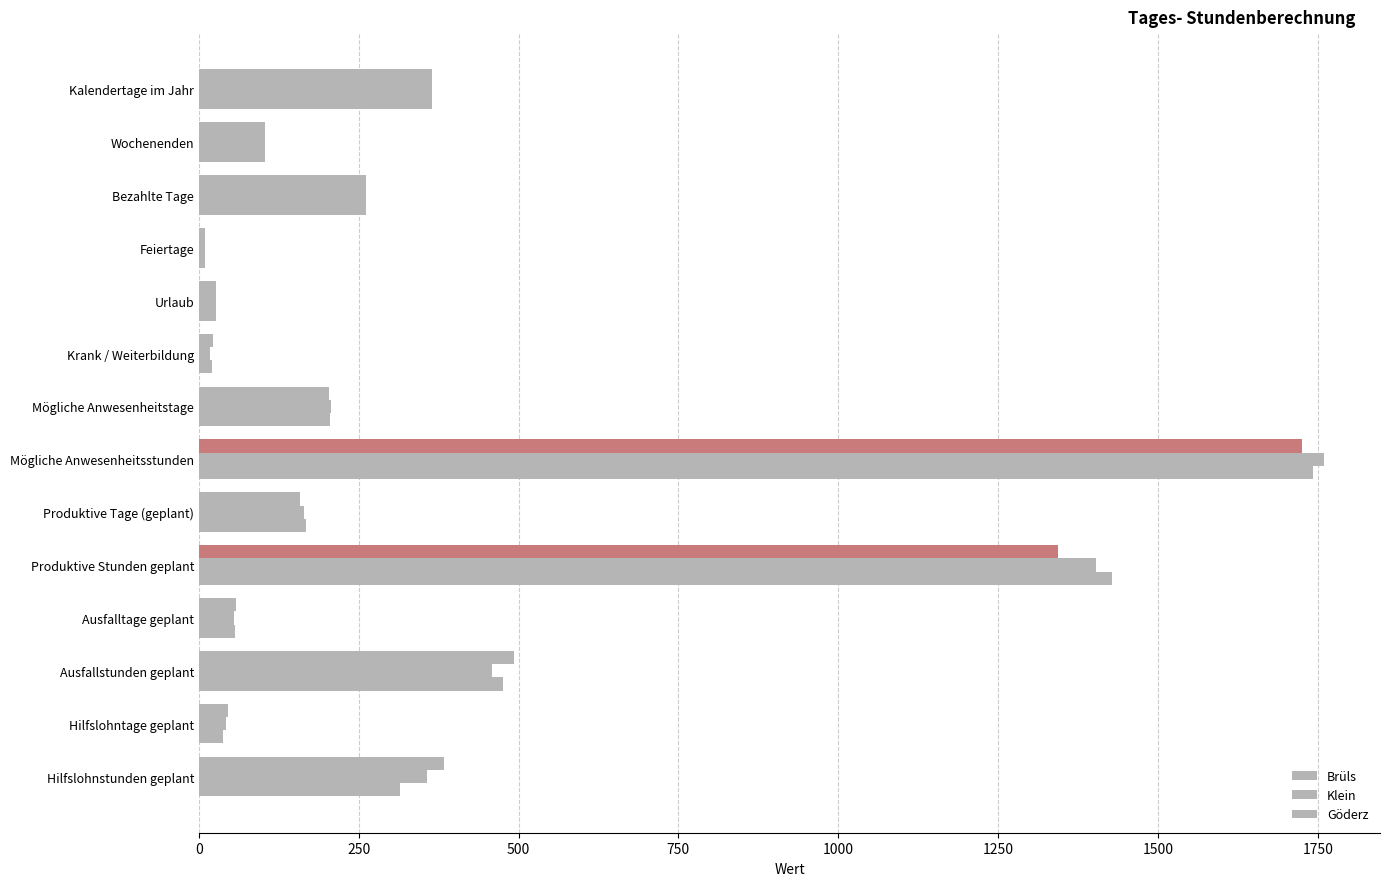

Count the number of categories in the chart.

14